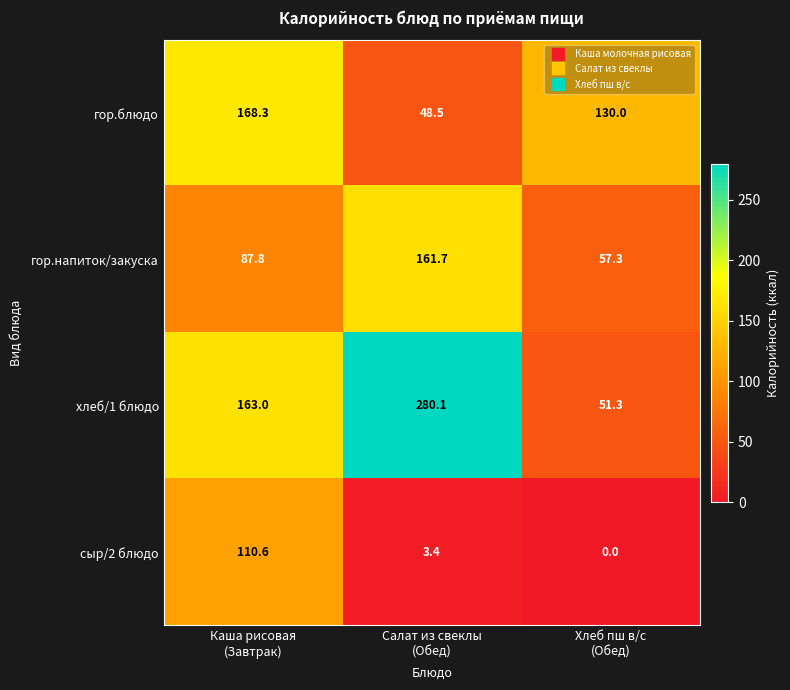

At how many categories does at least one series exceed 219?

1